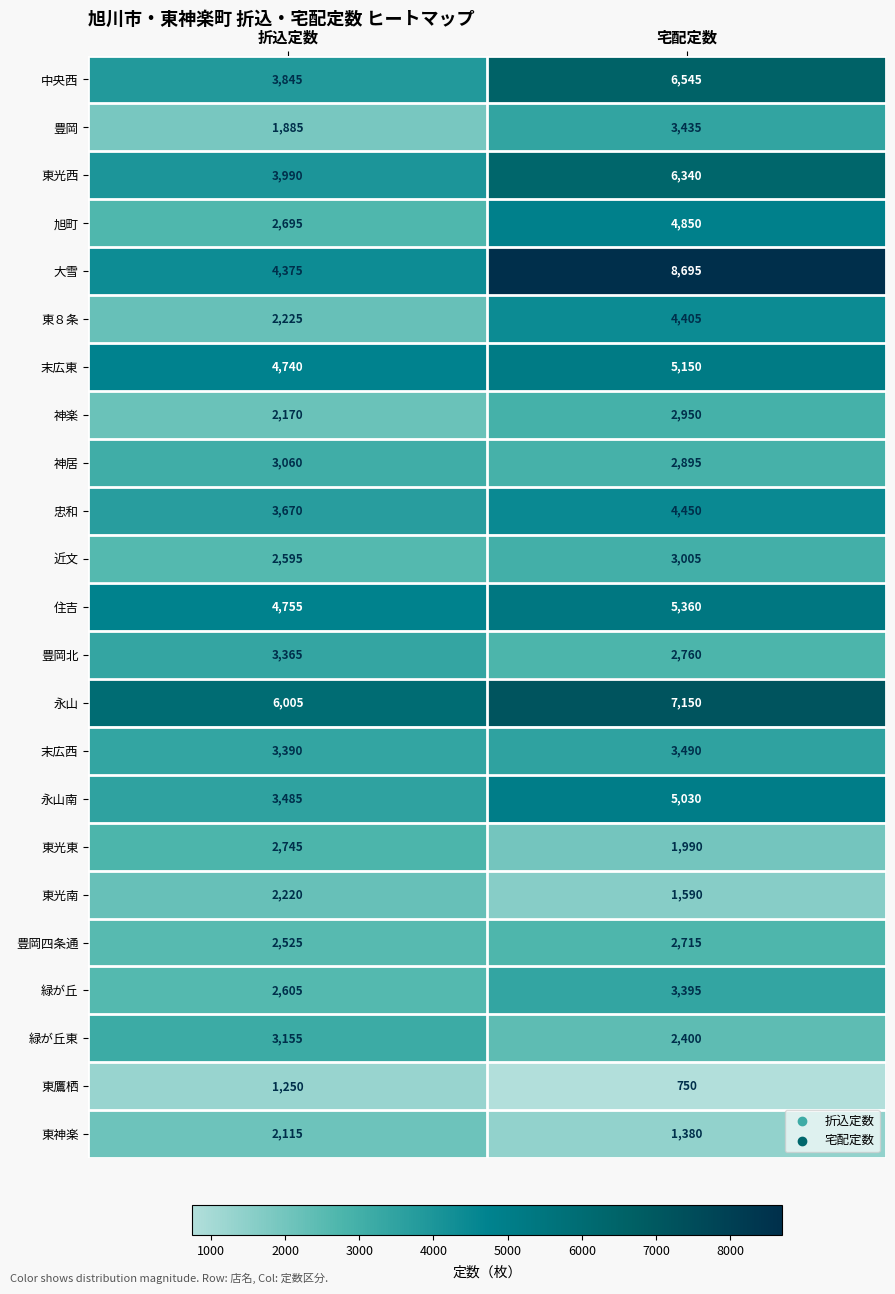

How many data points does each series have?

2